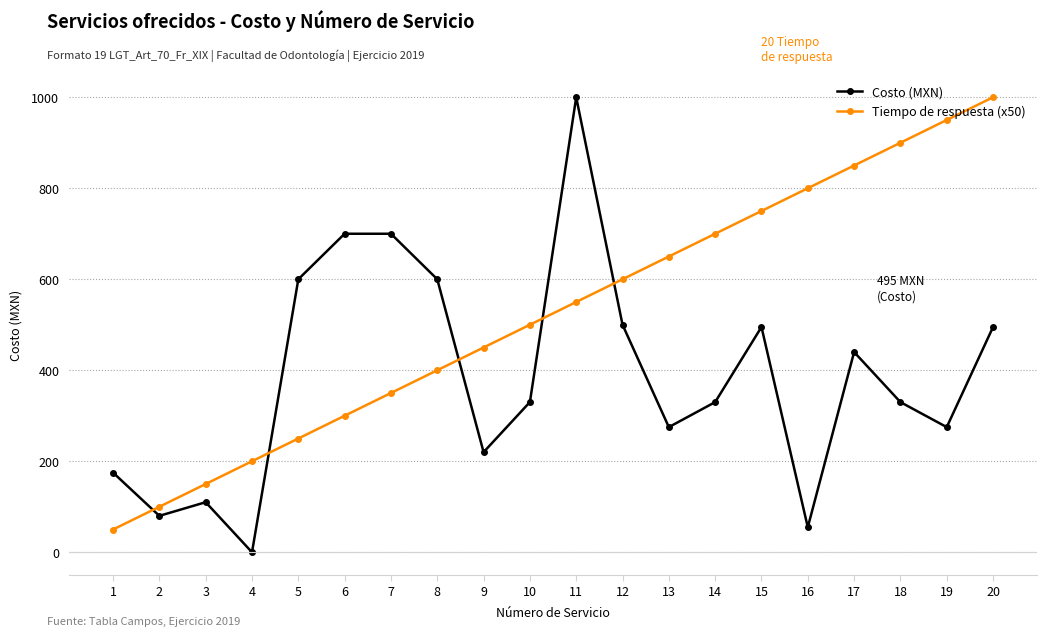

How many values in Costo (MXN) are above zero?

19